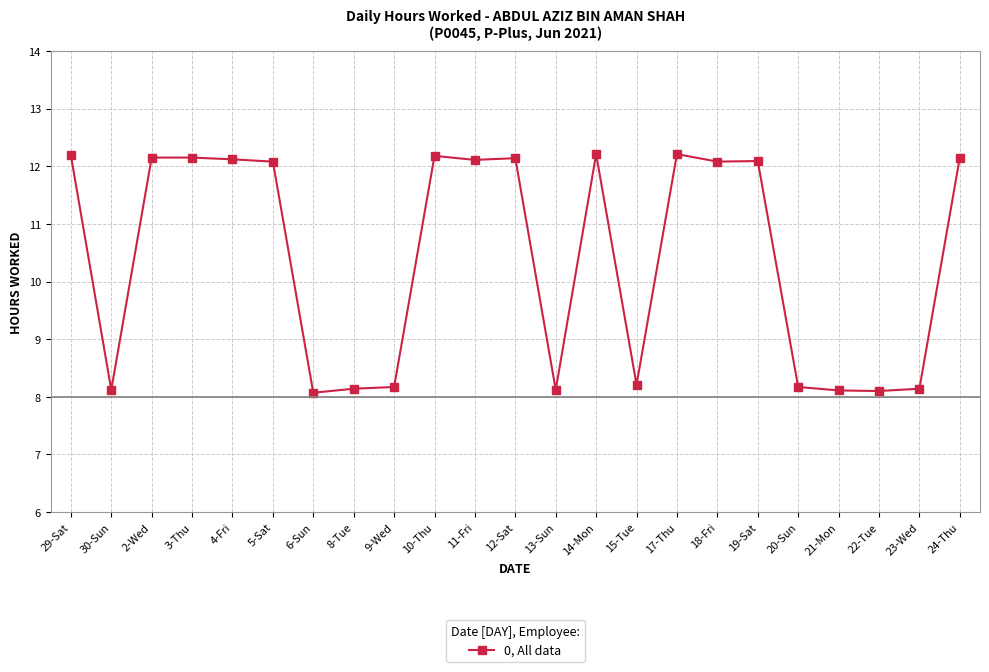

What is the label of the 18th point from the right?

5-Sat